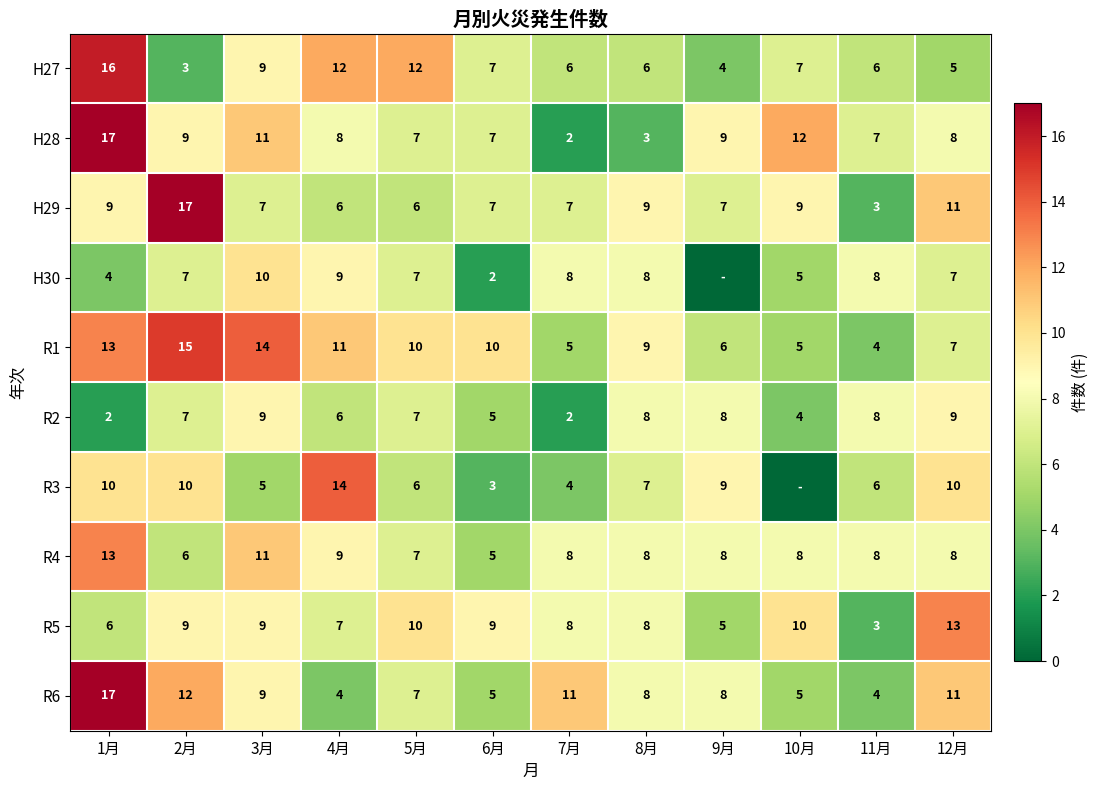

How many values in the R1 series are below 10?

6